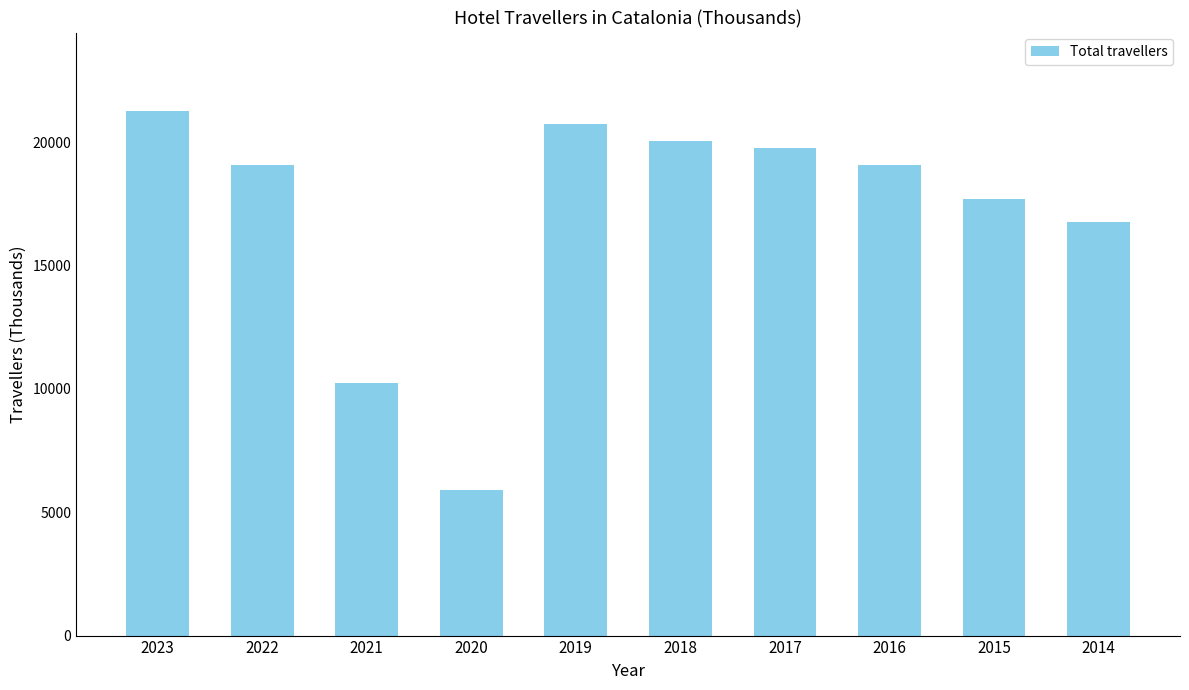

The chart shows a value of 20045.3 at 2018. True or false?

True